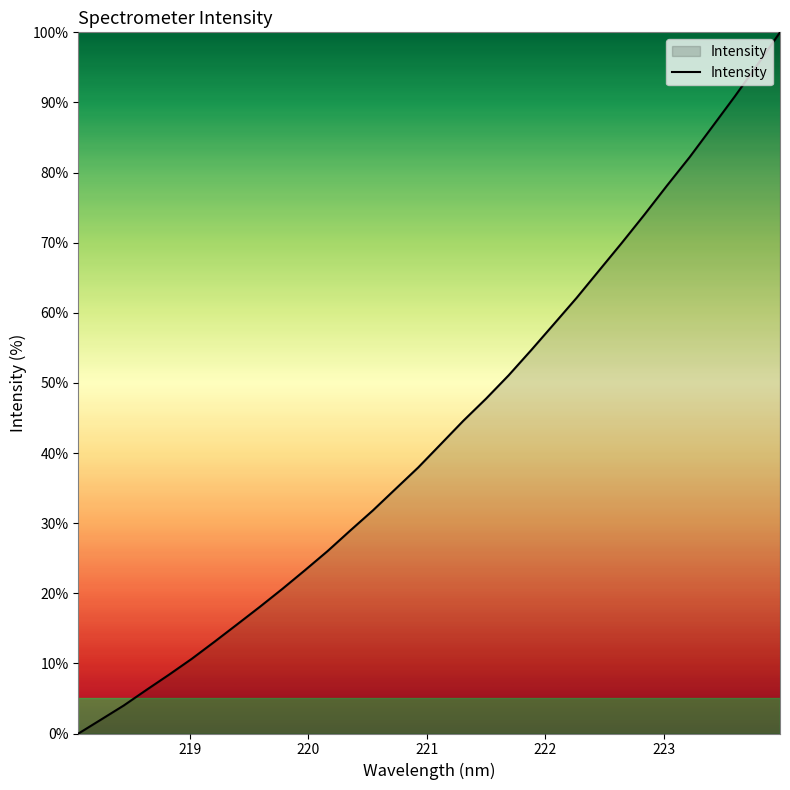

What is the difference between the maximum and minimum values?

100.0